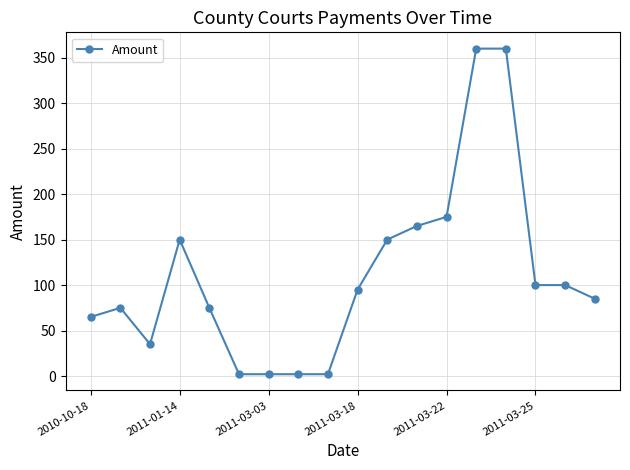

What is the difference between the maximum and minimum values?

358